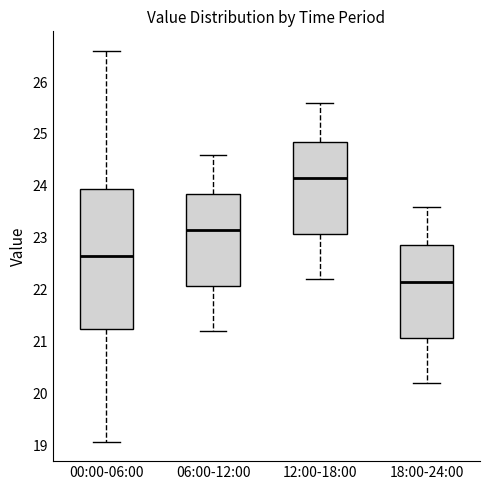

Comparing the boxes themselves (not the whiskers), which one is the tallest?

00:00-06:00